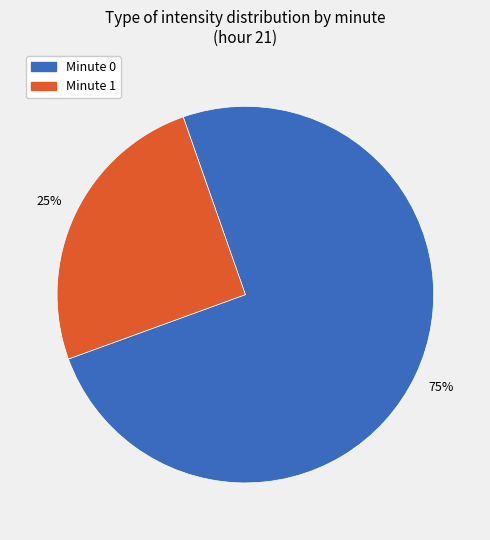

To the nearest percent, what is the average slice percentage?

50%